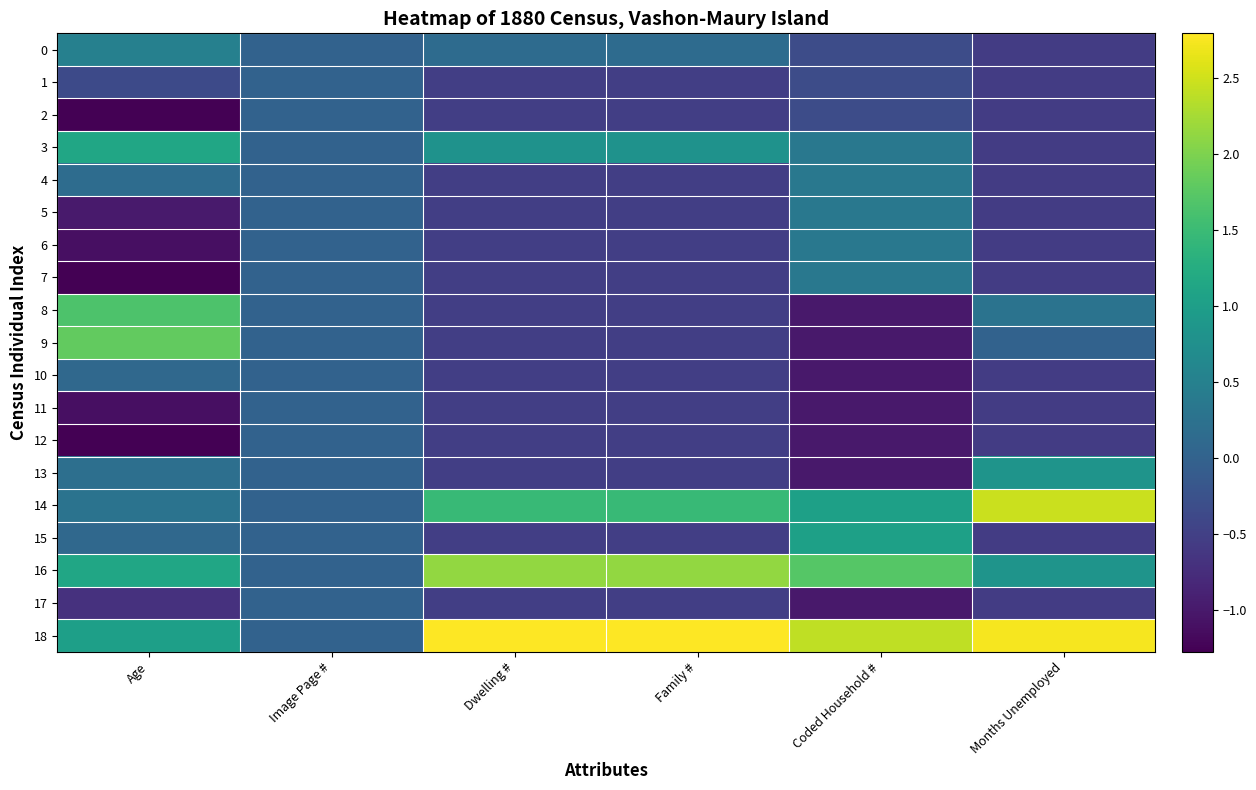

How many series are shown in this chart?

19